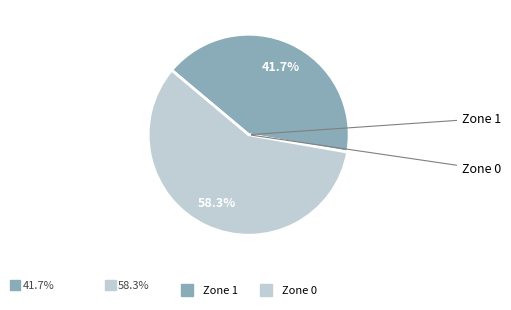

Which category has the biggest portion of the pie?

Zone 0